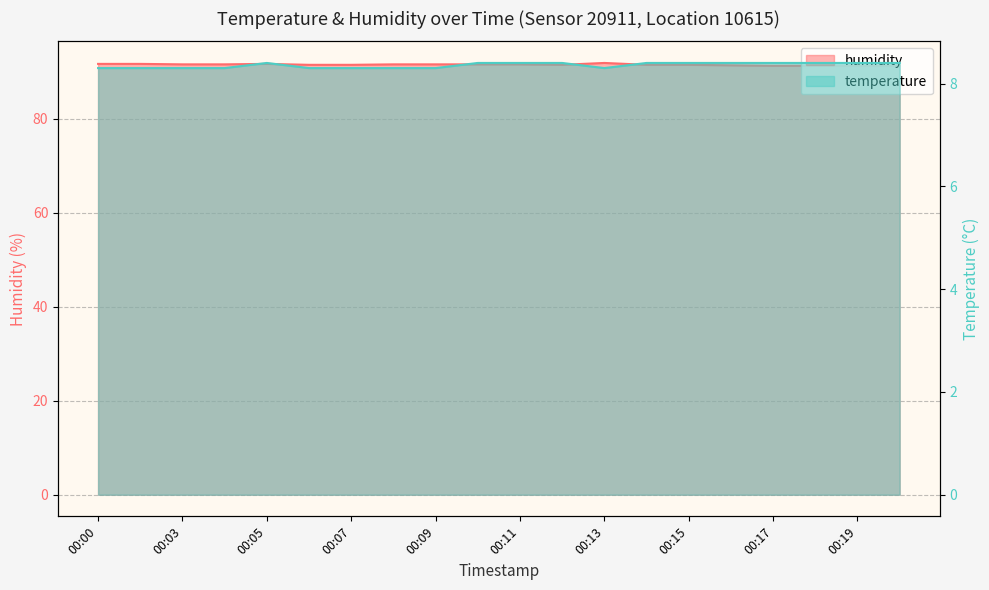

True or false: humidity and temperature intersect in this chart.

False